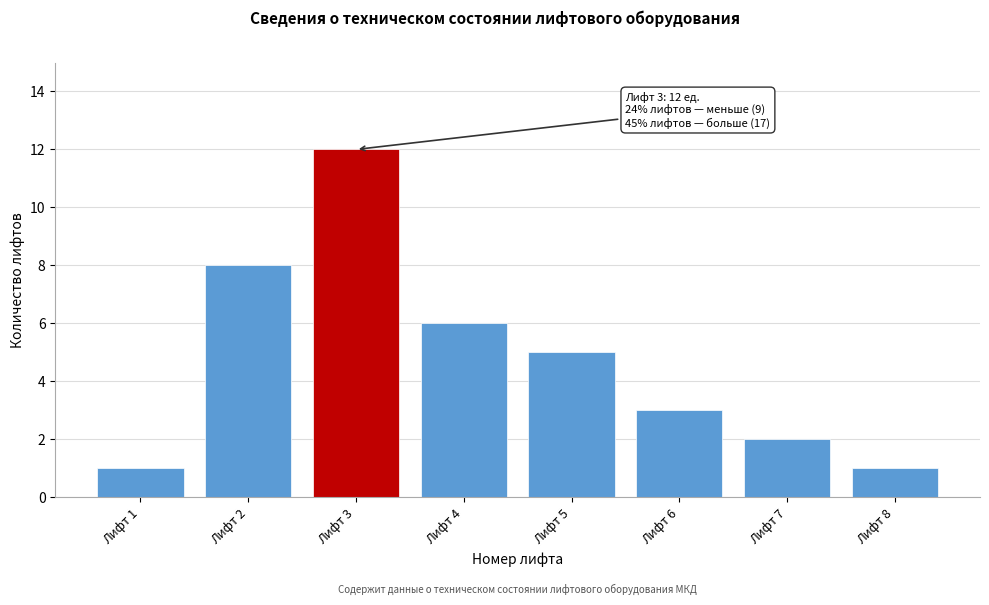

Reading left to right, what are all the values shown in this chart?

Лифт 1=1	Лифт 2=8	Лифт 3=12	Лифт 4=6	Лифт 5=5	Лифт 6=3	Лифт 7=2	Лифт 8=1